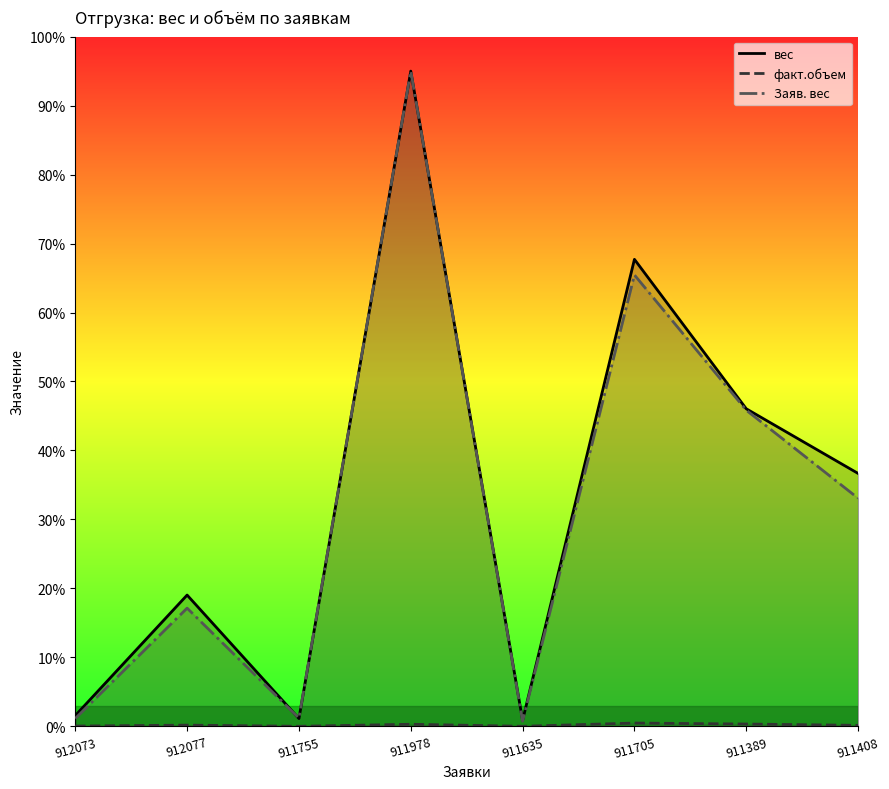

Reading left to right, what are all the values shown in this chart?

вес: 912073=1.6	912077=19.0	911755=1.1	911978=95.0	911635=0.9	911705=67.7	911389=46.0	911408=36.7
факт.объем: 912073=0.0	912077=0.2	911755=0.0	911978=0.3	911635=0.0	911705=0.5	911389=0.3	911408=0.1
Заяв. вес: 912073=1.1	912077=17.1	911755=1.2	911978=95.0	911635=0.8	911705=65.4	911389=45.8	911408=33.1